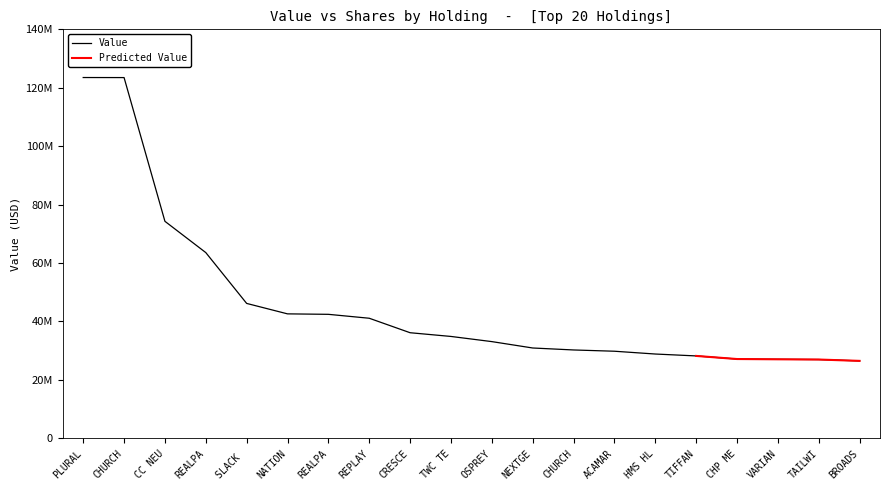

The chart shows a value of 9319030 at TAILWI. True or false?

False